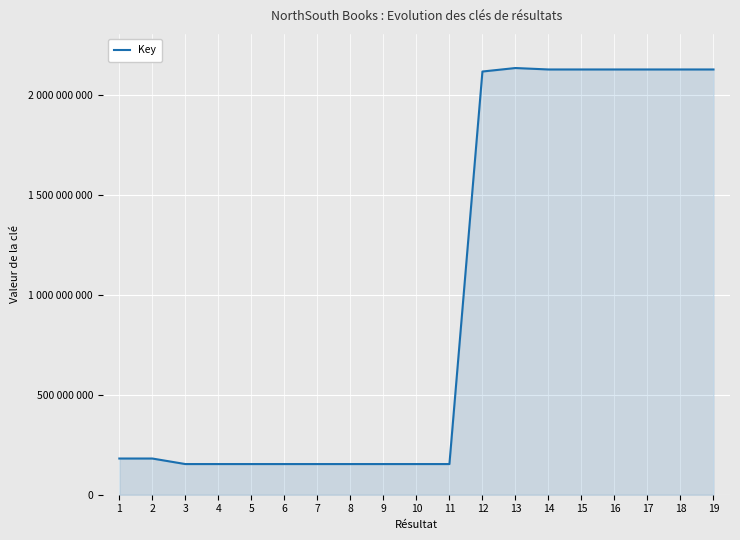

Does the chart have visible grid lines?

Yes